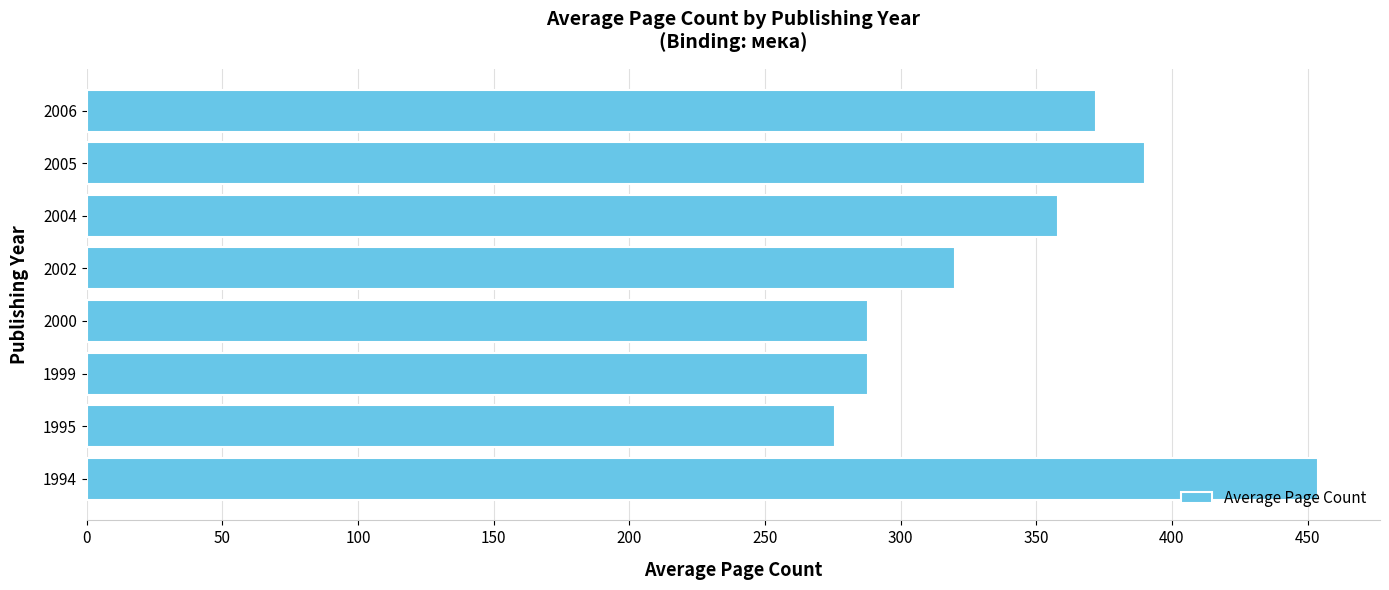

Which has a higher value, 2004 or 1999?

2004